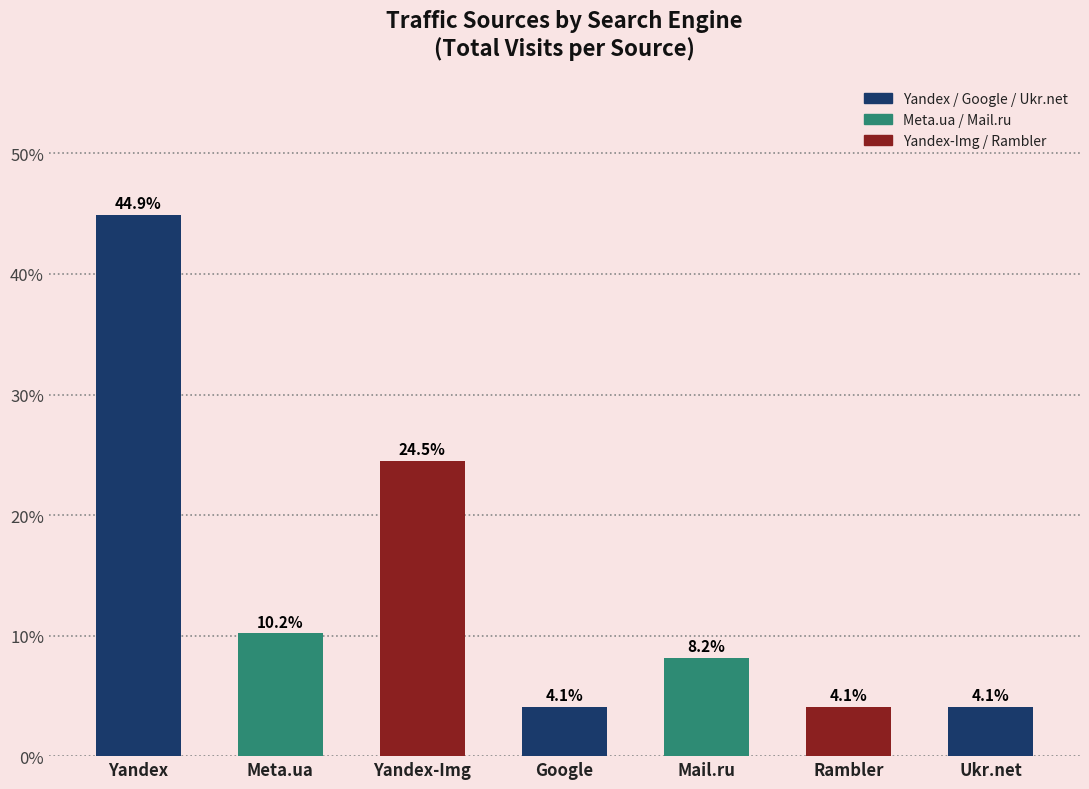

What is the average value?

14.3